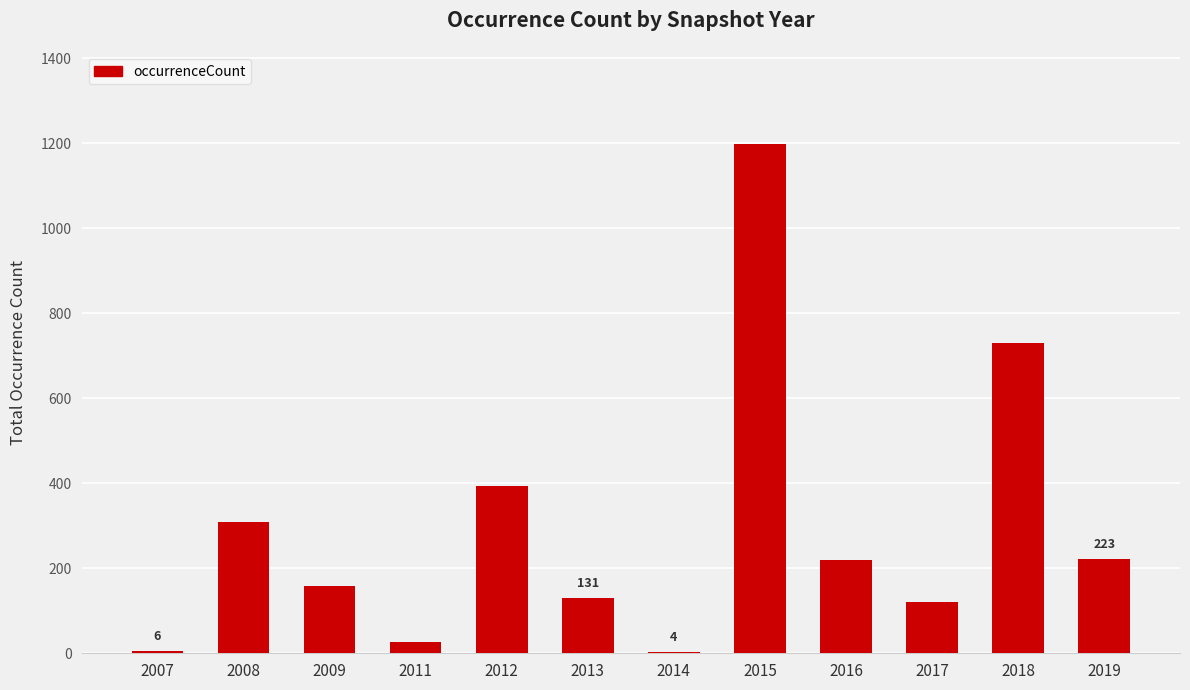

What value does the data have at 2009?

159